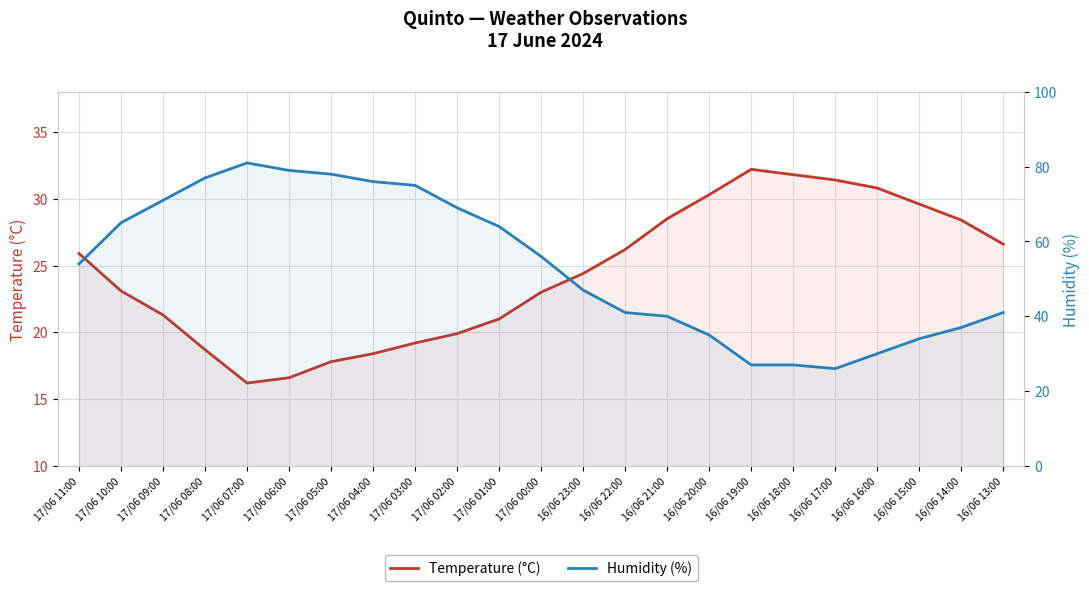

At which label is Temperature (°C) closest to 24?

16/06 23:00